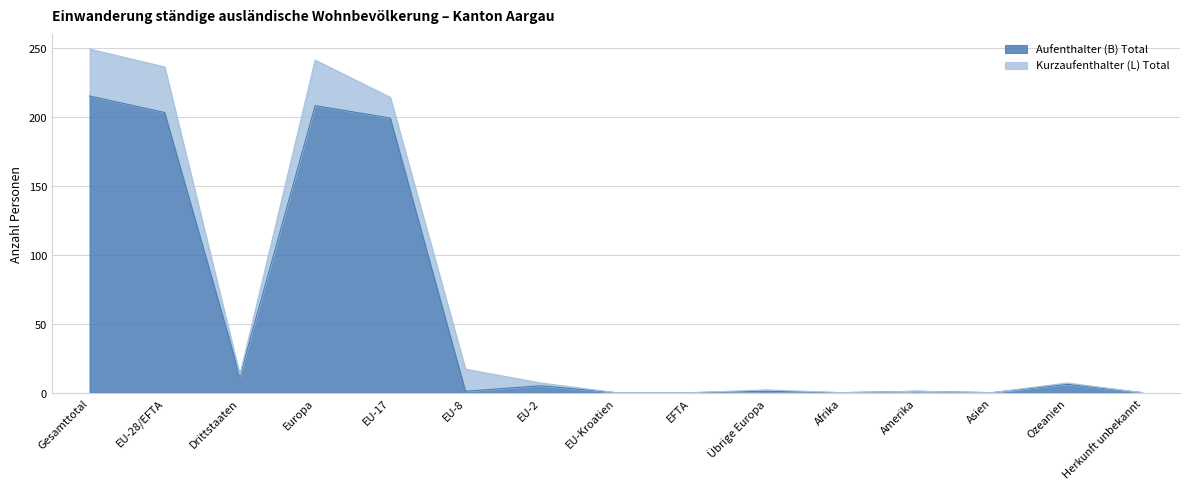

What position from the right is Herkunft unbekannt?

1